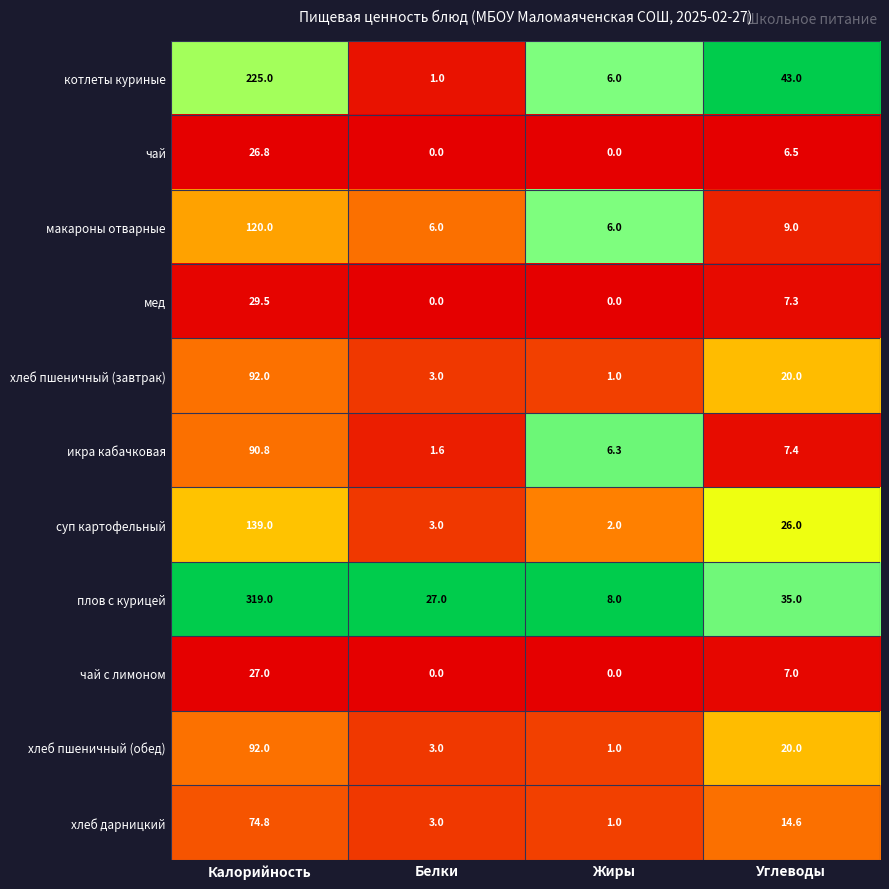

What is the difference between the highest and lowest values at Углеводы?

36.5